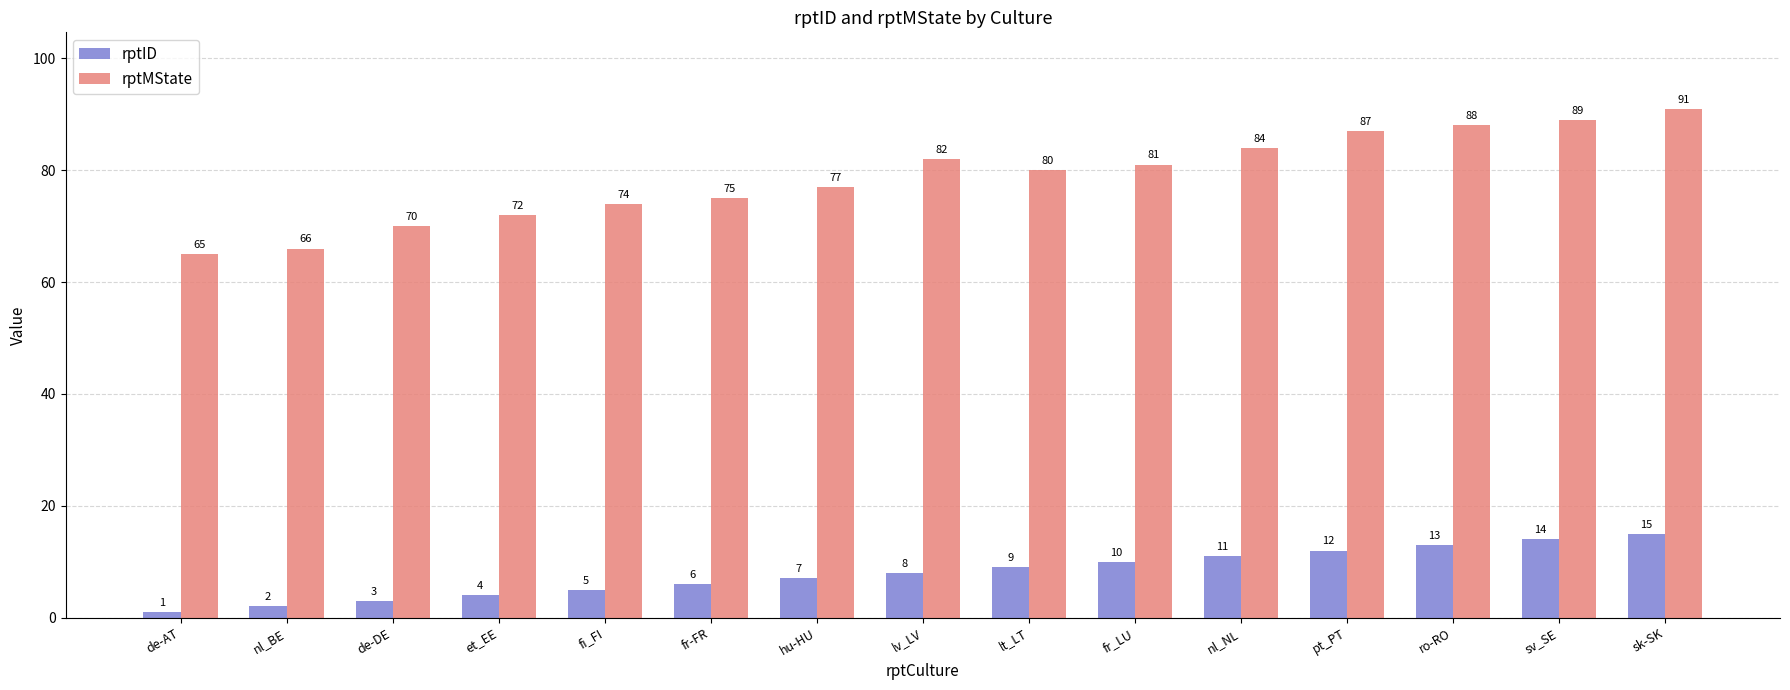

Does the chart contain stacked bars?

No